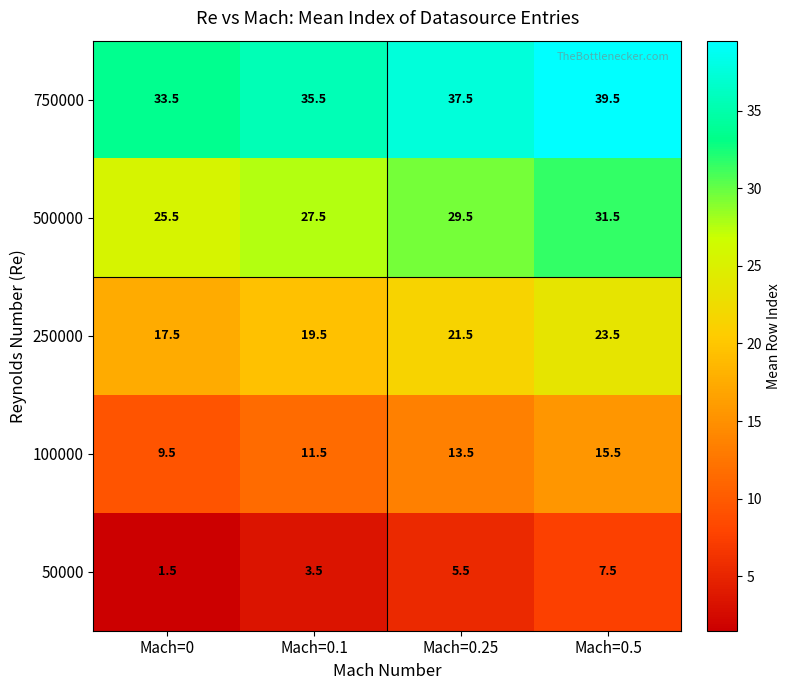

Which series has the largest total across all categories?

750000